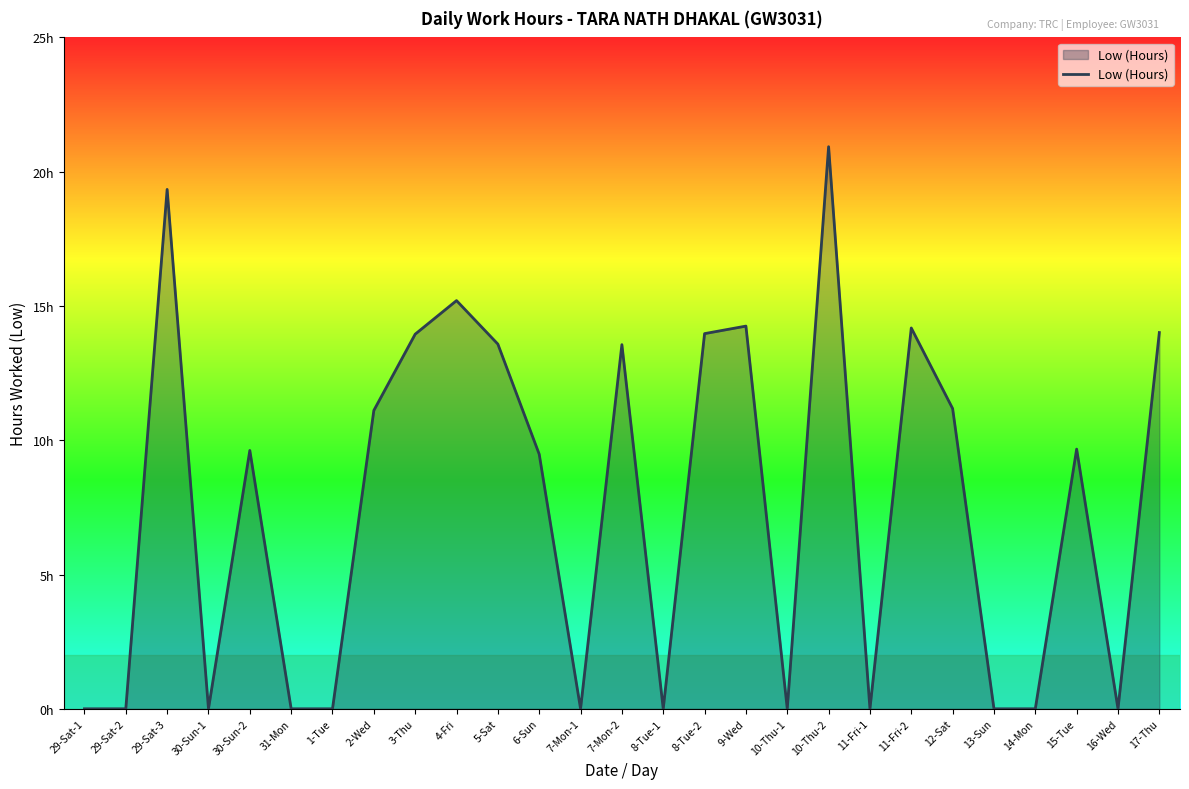

Is this an area chart (filled region under the line)?

Yes